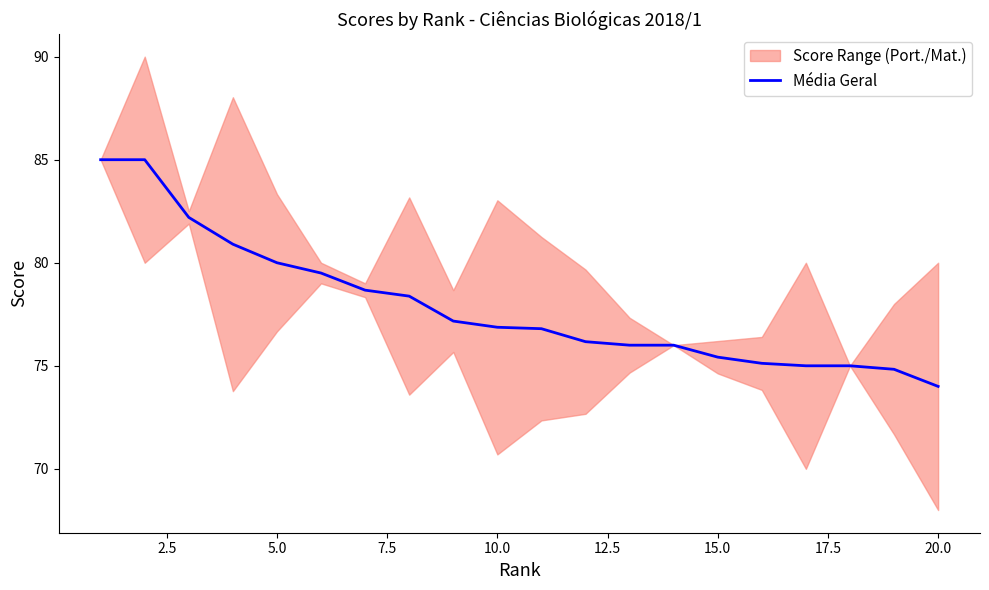

What is the lowest value of the Média Geral series?

74.0